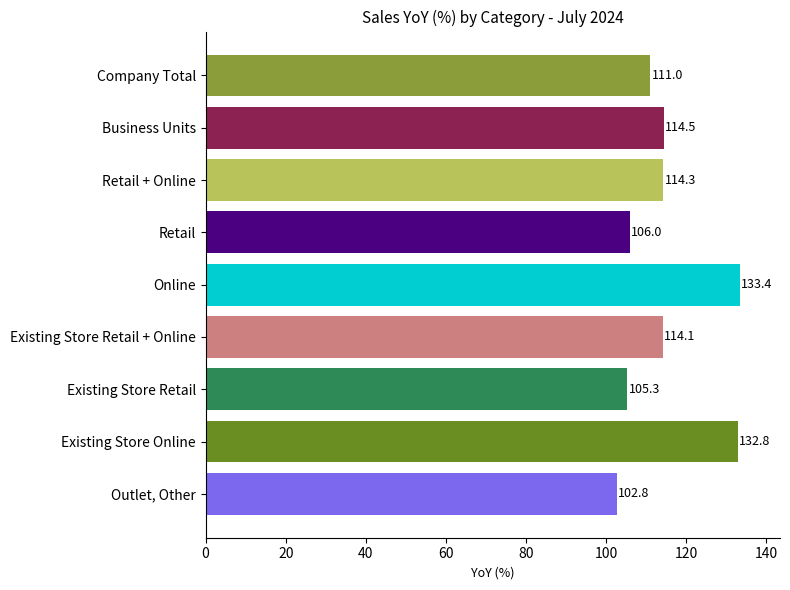

Where is the data nearest to the value 118?

Business Units